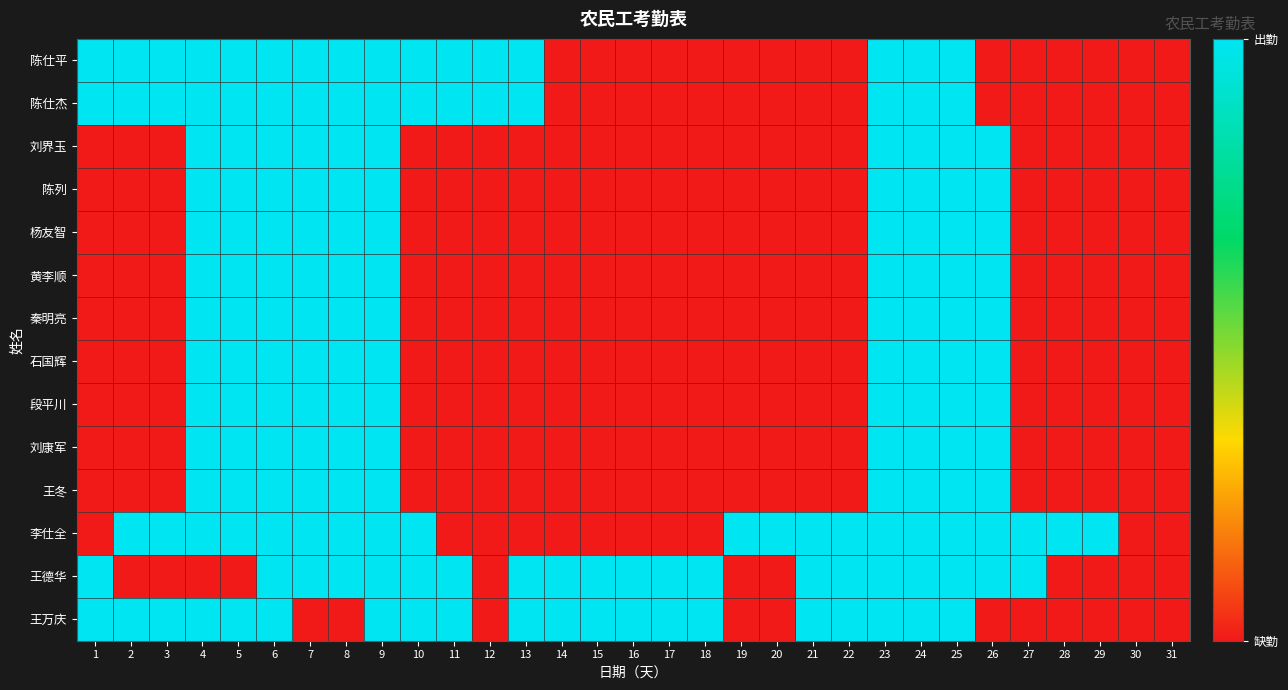

Which series has the largest range (max minus min)?

陈仕平